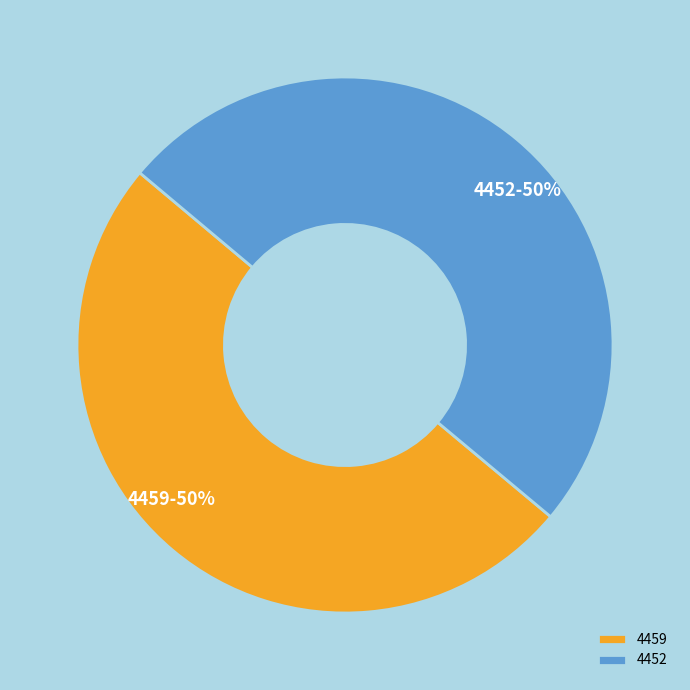

True or false: 4452 accounts for 50% of the total.

True